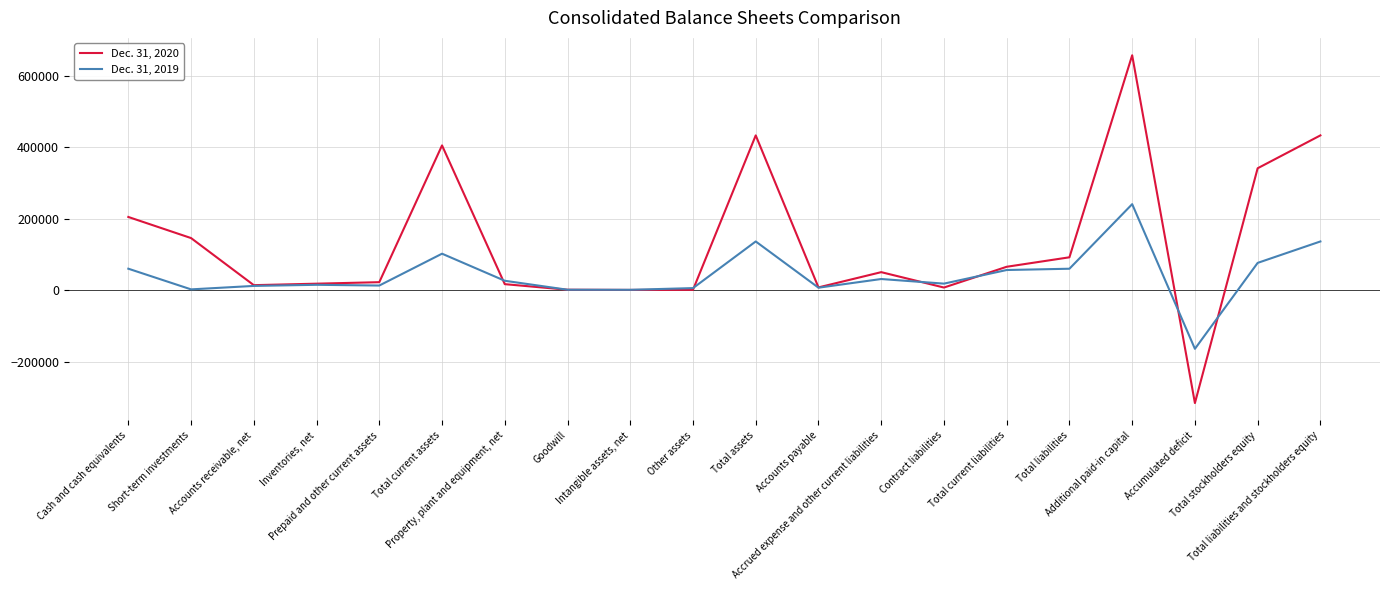

What is the maximum value shown in the chart?

656717